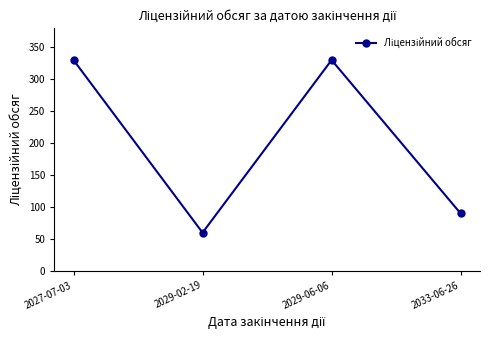

At which label is the value closest to 195?

2033-06-26